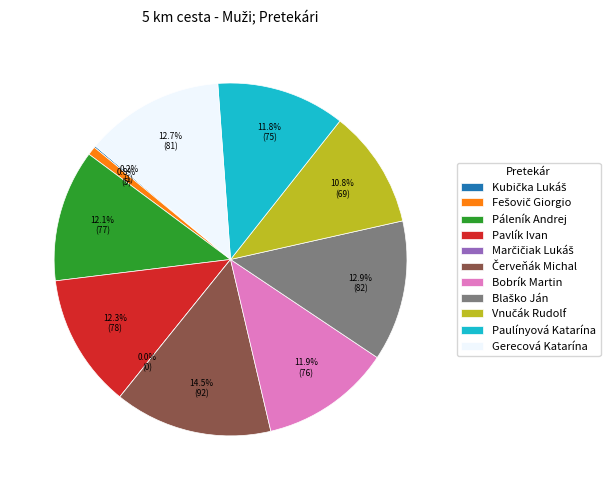

Is there a majority slice in this chart?

No